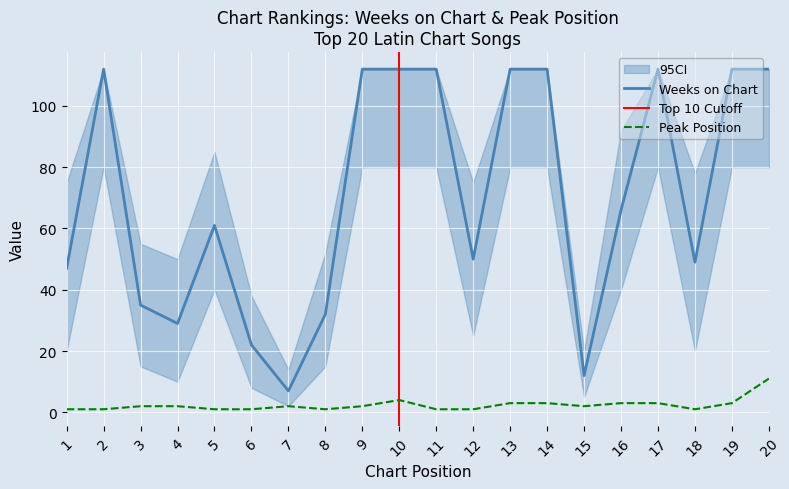

Rank the categories by Peak Position value from lowest to highest.

1, 2, 5, 6, 8, 11, 12, 18, 3, 4, 7, 9, 15, 13, 14, 16, 17, 19, 10, 20